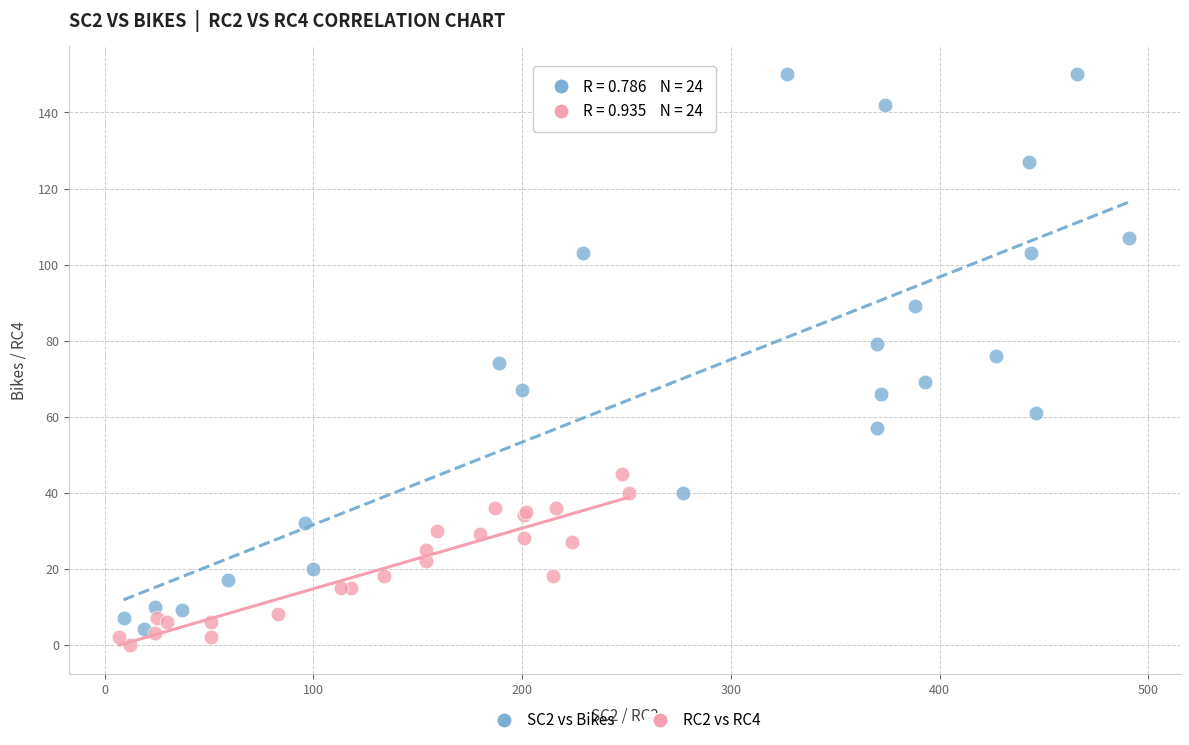

Which series contains the lowest Y value?

RC2 vs RC4